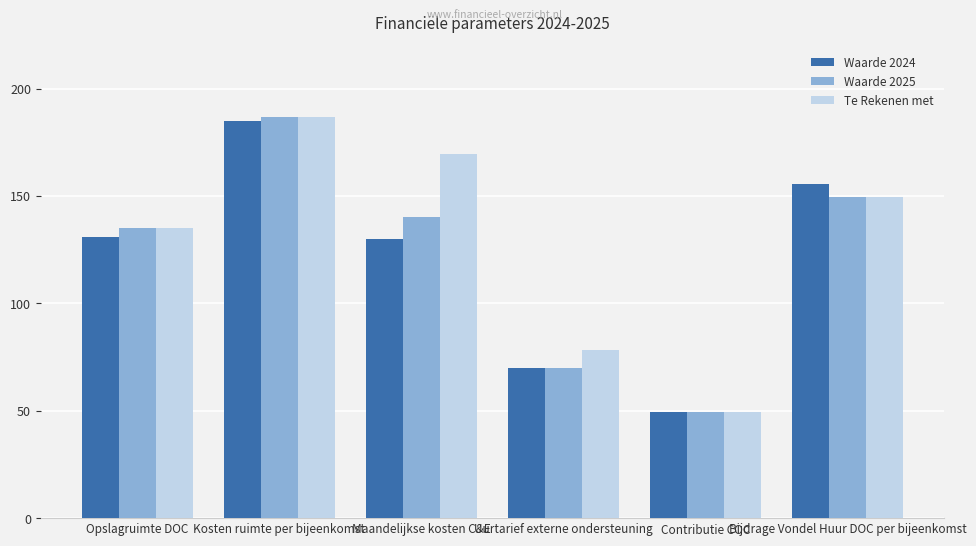

At how many categories does at least one series exceed 91?

4